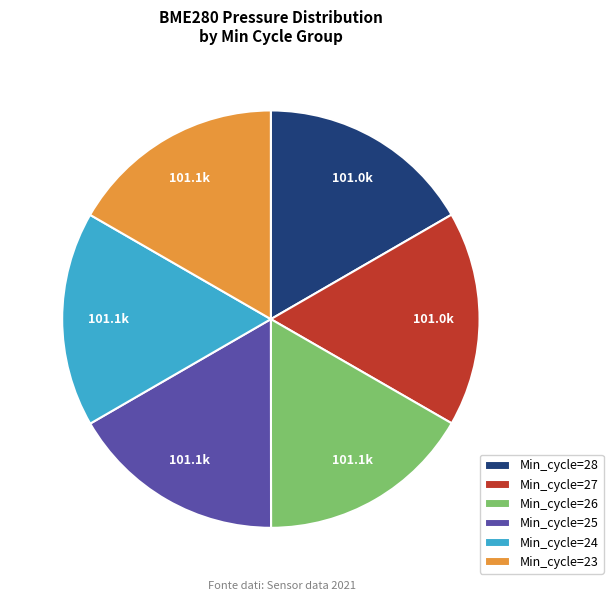

Do Min_cycle=27 and Min_cycle=23 together represent more than half of the pie?

No